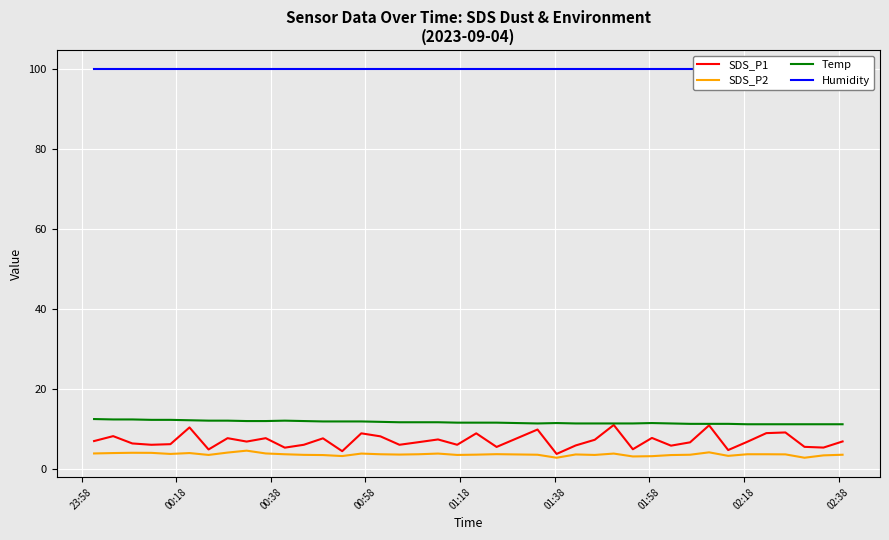

What is the maximum value for Temp?

12.5